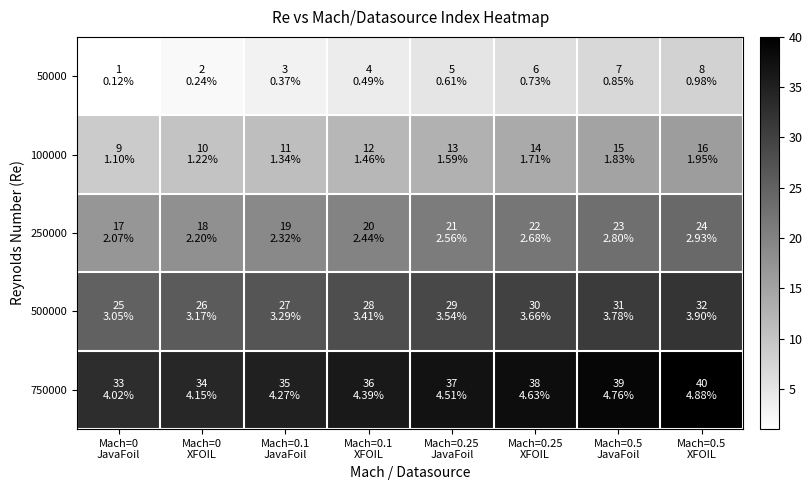

How many series are shown in this chart?

5